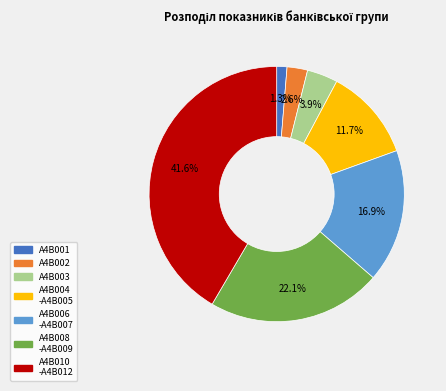

Which category has the biggest portion of the pie?

A4B010 -A4B012